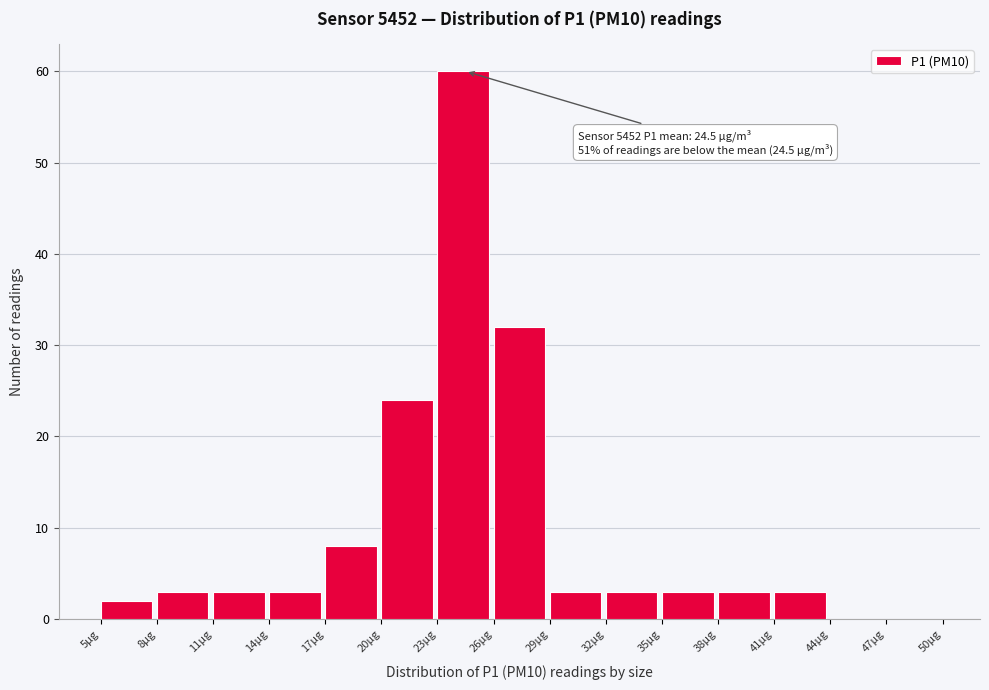

Which range on the x-axis has the tallest bar?

23 to 26